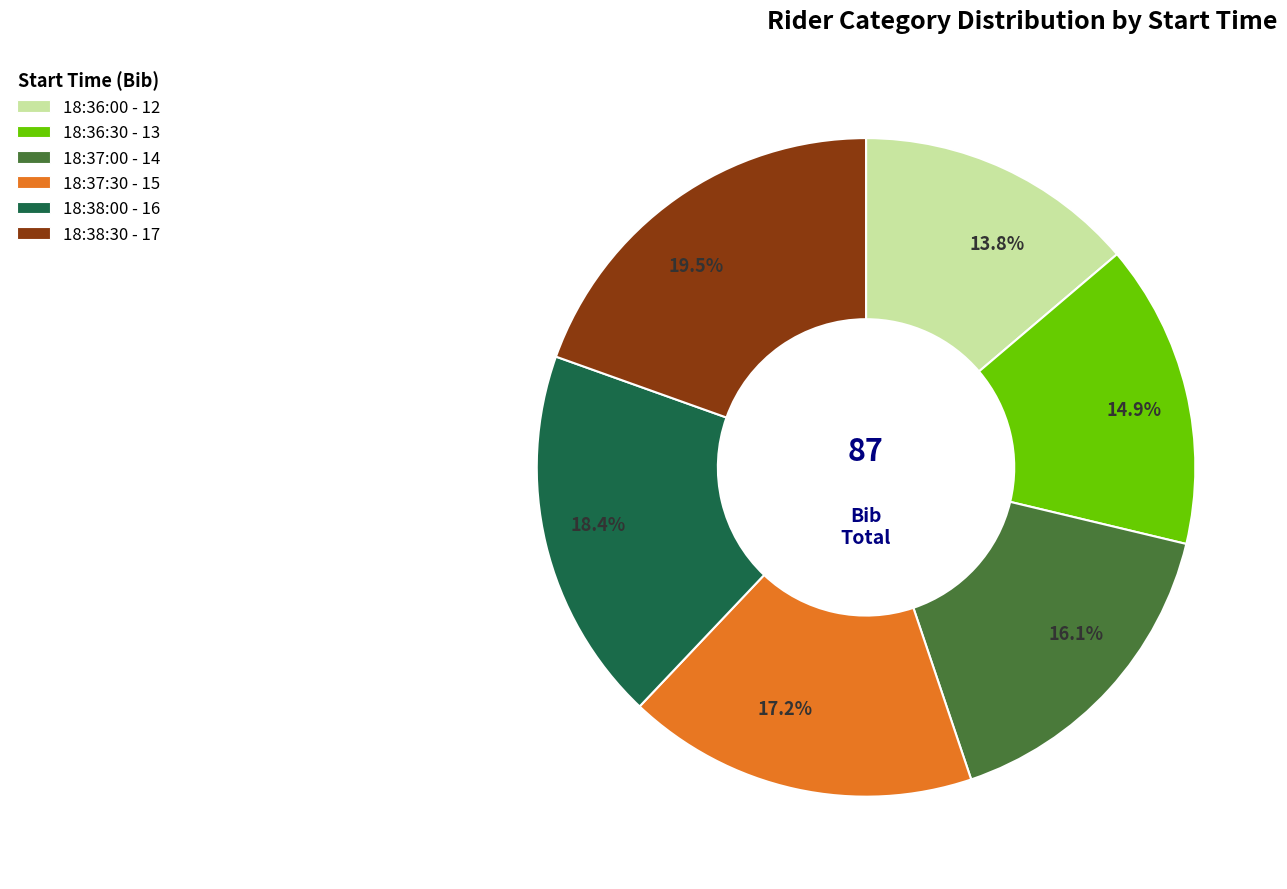

To the nearest percent, what is the difference between the largest and smallest slice percentages?

6%